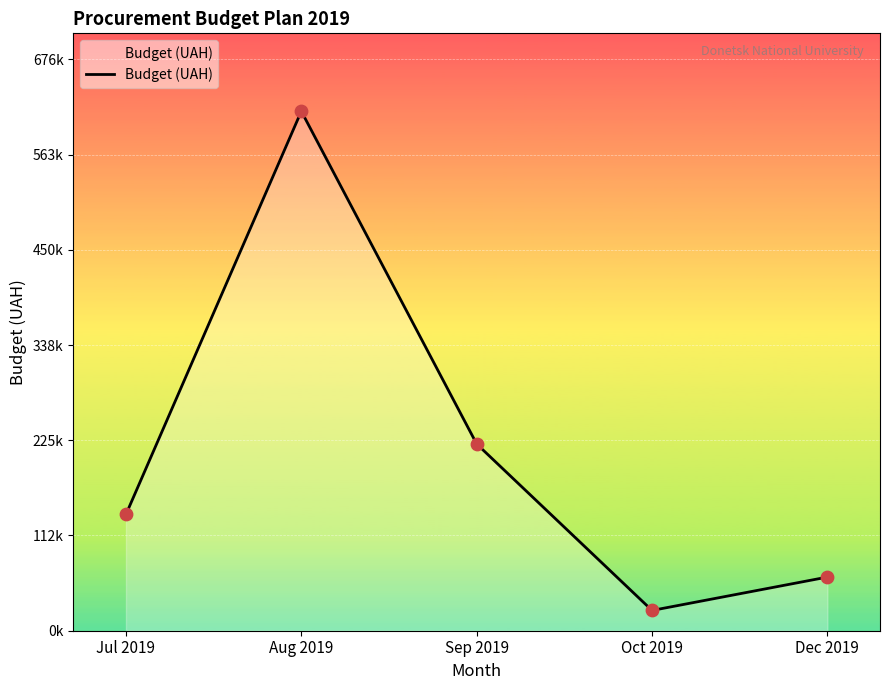

Between Oct 2019 and Aug 2019, which is larger?

Aug 2019